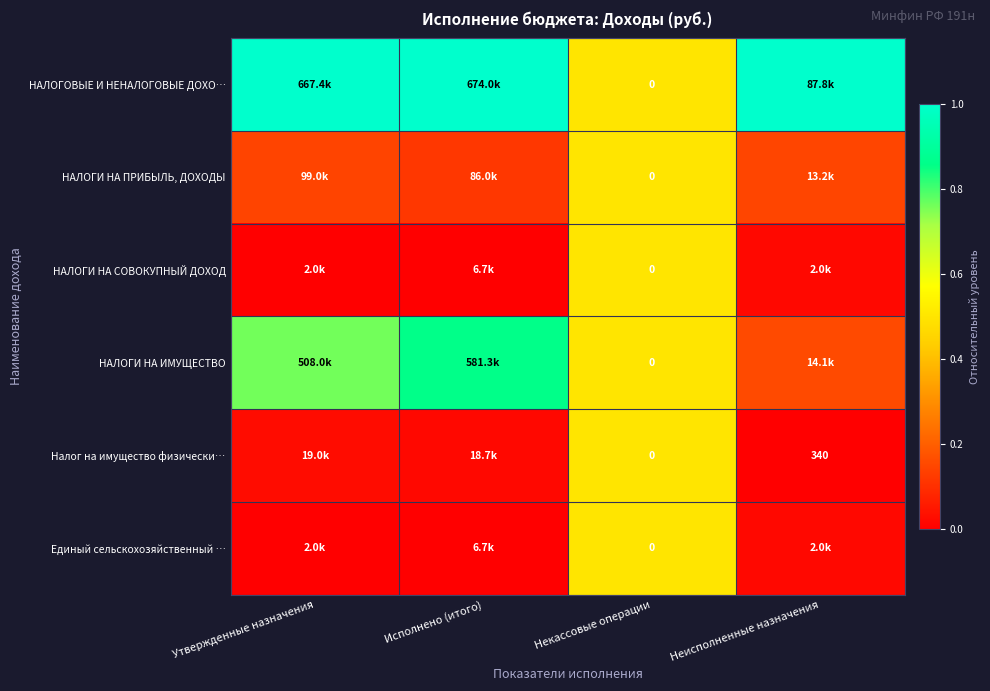

How many data points does each series have?

4